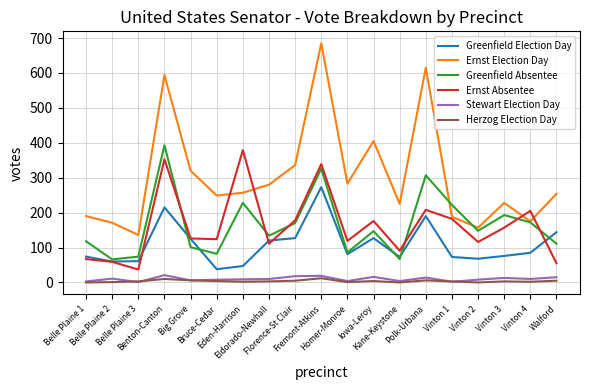

True or false: Greenfield Absentee and Ernst Election Day intersect in this chart.

True